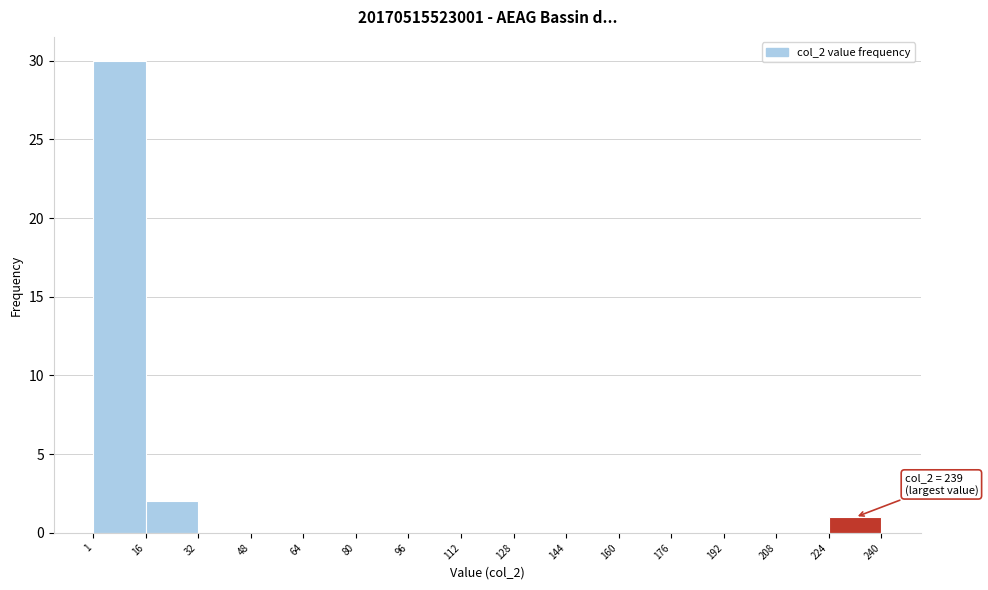

Over which range of the x-axis is the bar tallest?

1 to 16